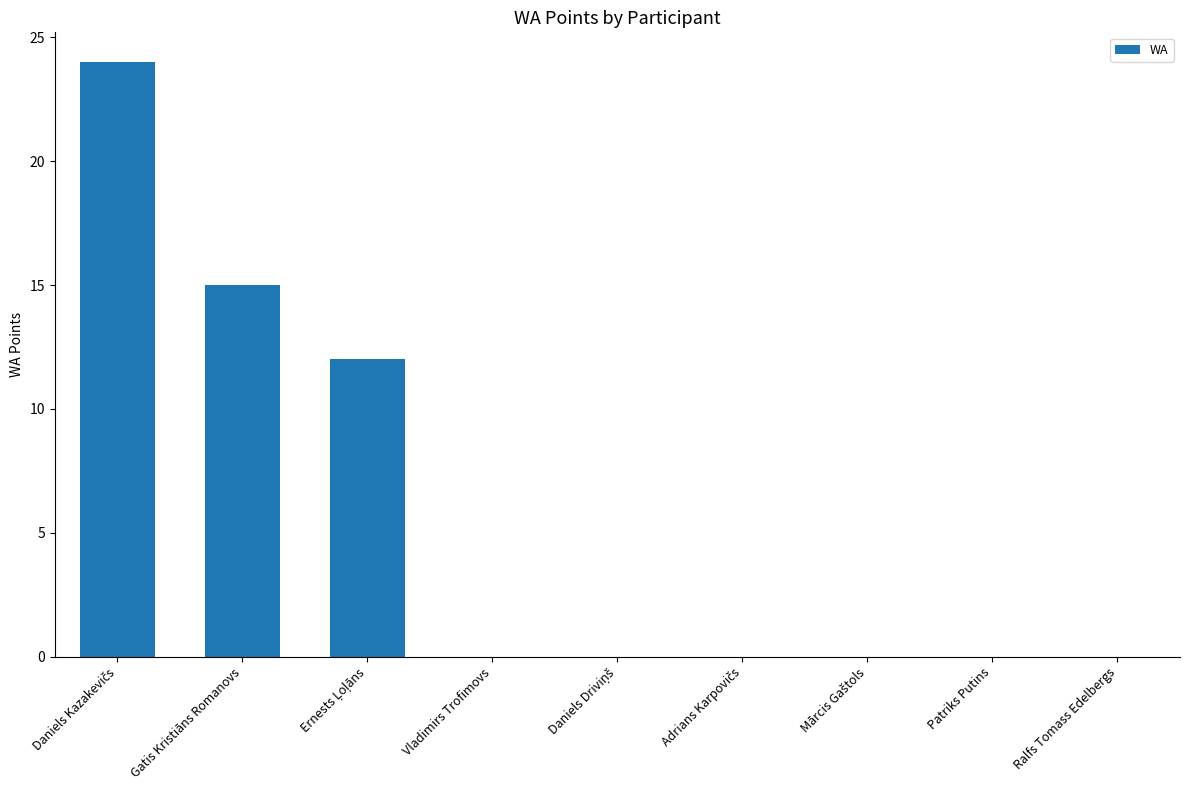

What is the greatest value displayed?

24